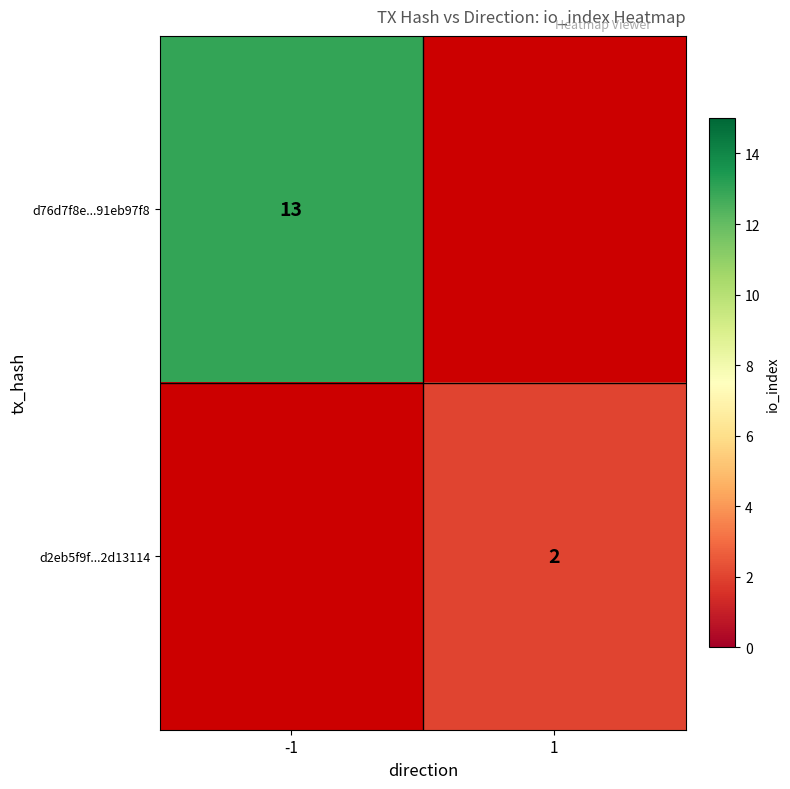

The d2eb5f9f...2d13114 series shows 3 at 1. True or false?

False